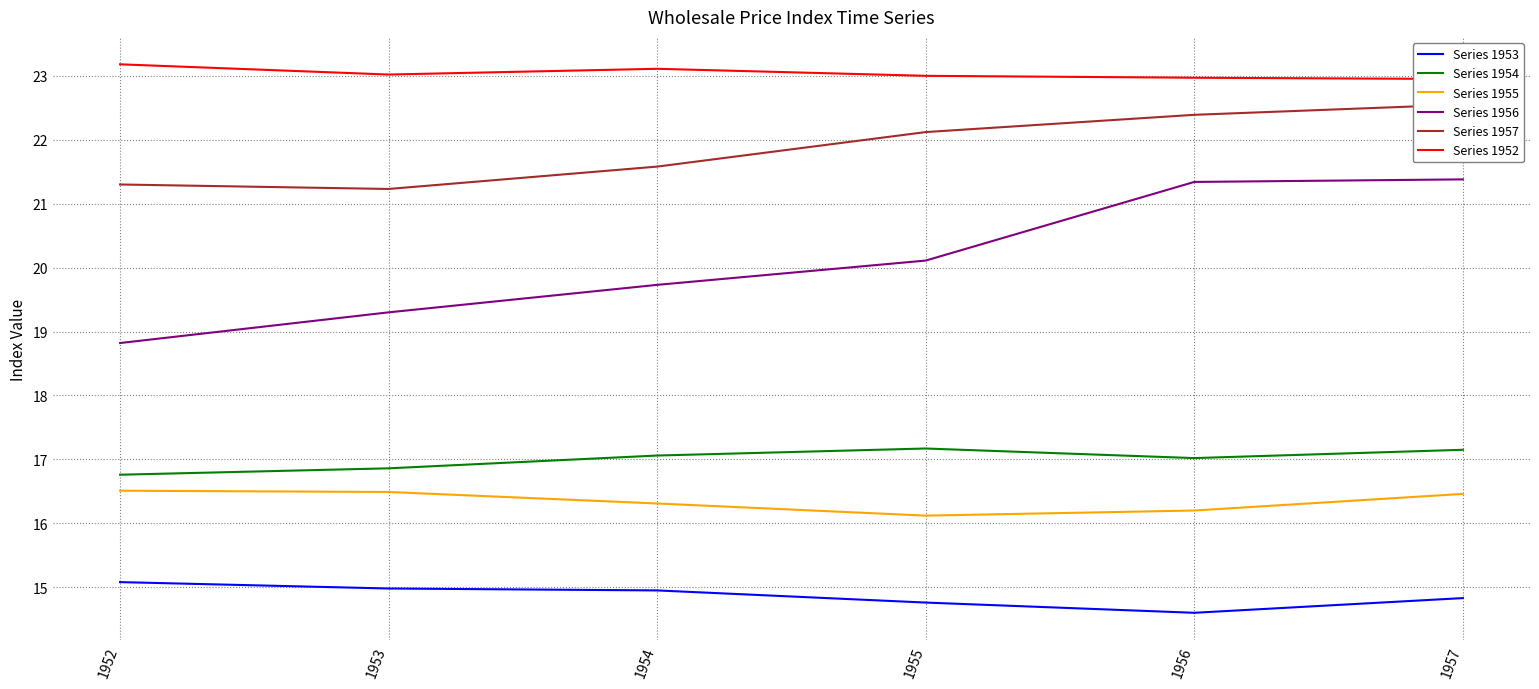

Does the chart display data point markers on the line(s)?

No